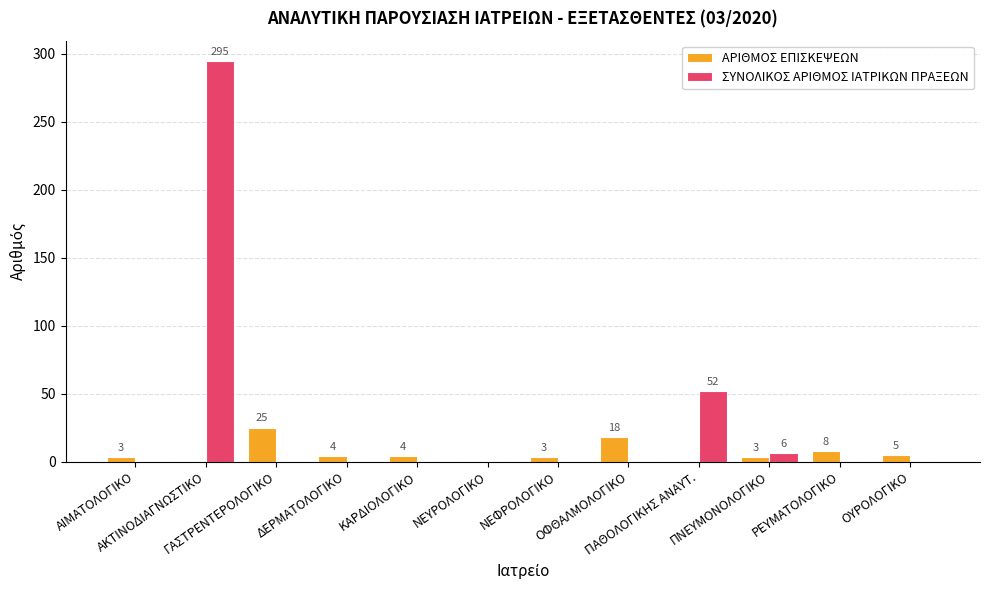

The value of ΑΡΙΘΜΟΣ ΕΠΙΣΚΕΨΕΩΝ at ΑΚΤΙΝΟΔΙΑΓΝΩΣΤΙΚΟ is 0. True or false?

True